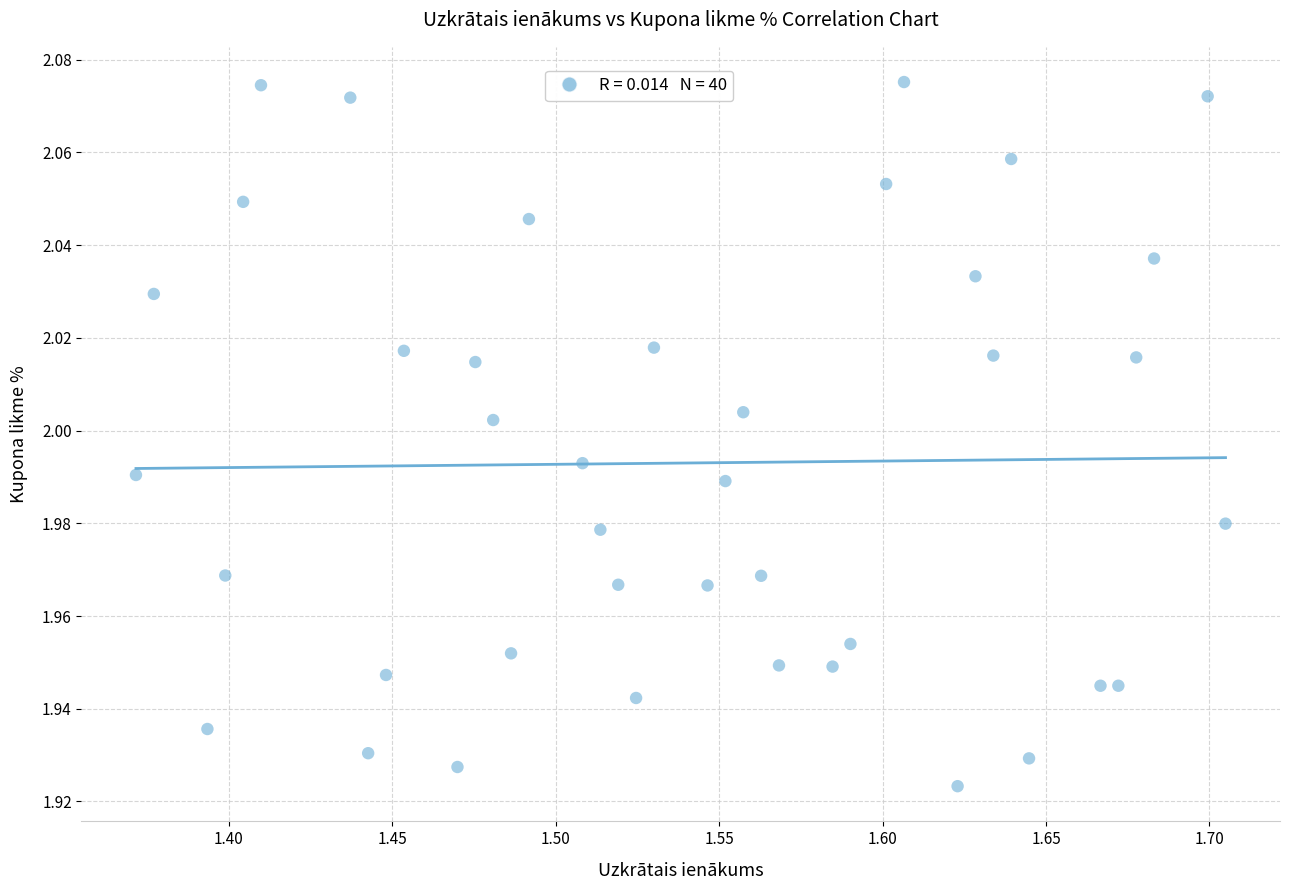

What is the range of X values (max minus min)?

0.3